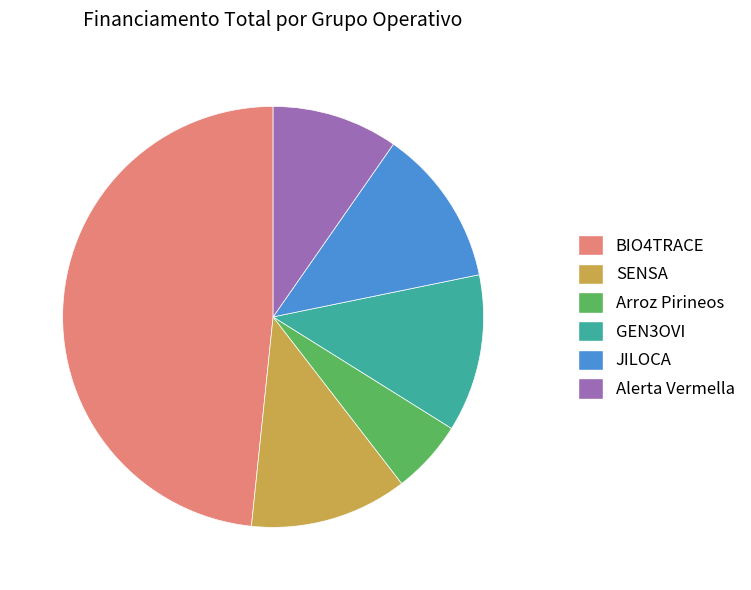

How many slices are in this pie chart?

6